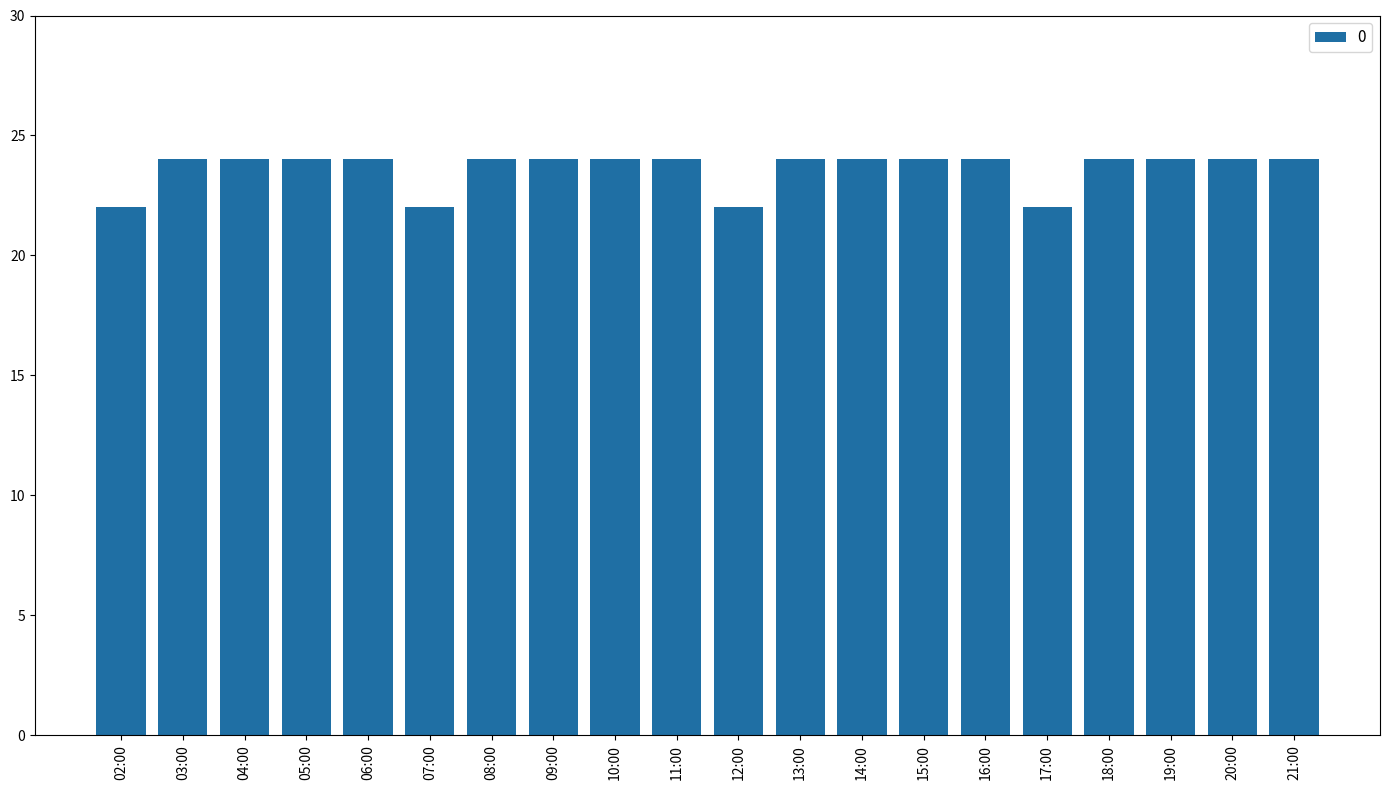

What is the ratio of the value at 09:00 to the value at 13:00?

1.0